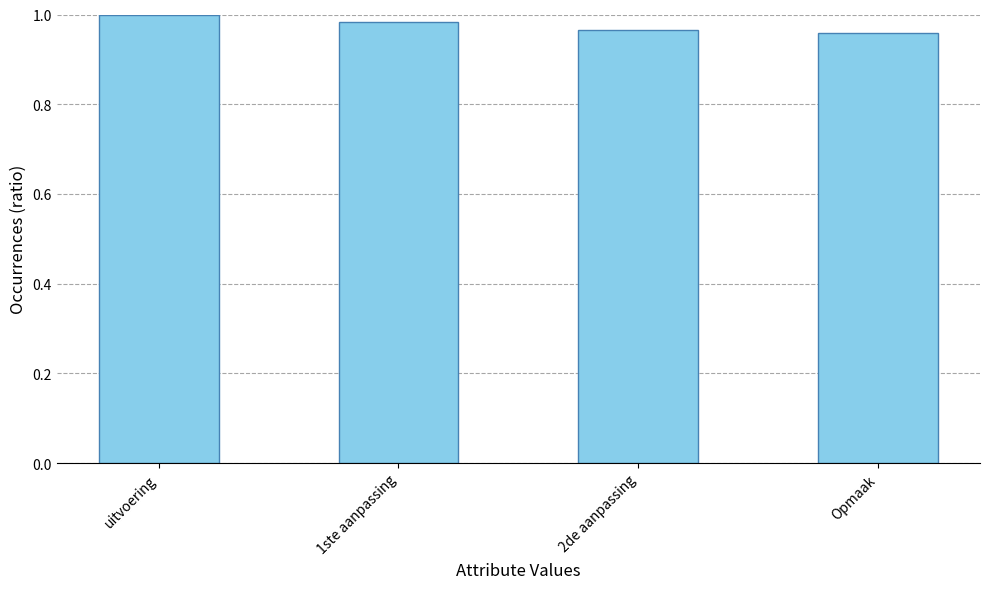

Does the chart contain any negative values?

No